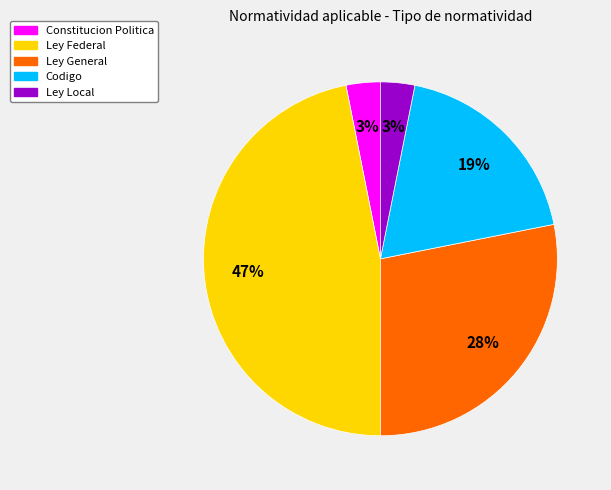

Between Ley General and Ley Federal, which is larger?

Ley Federal